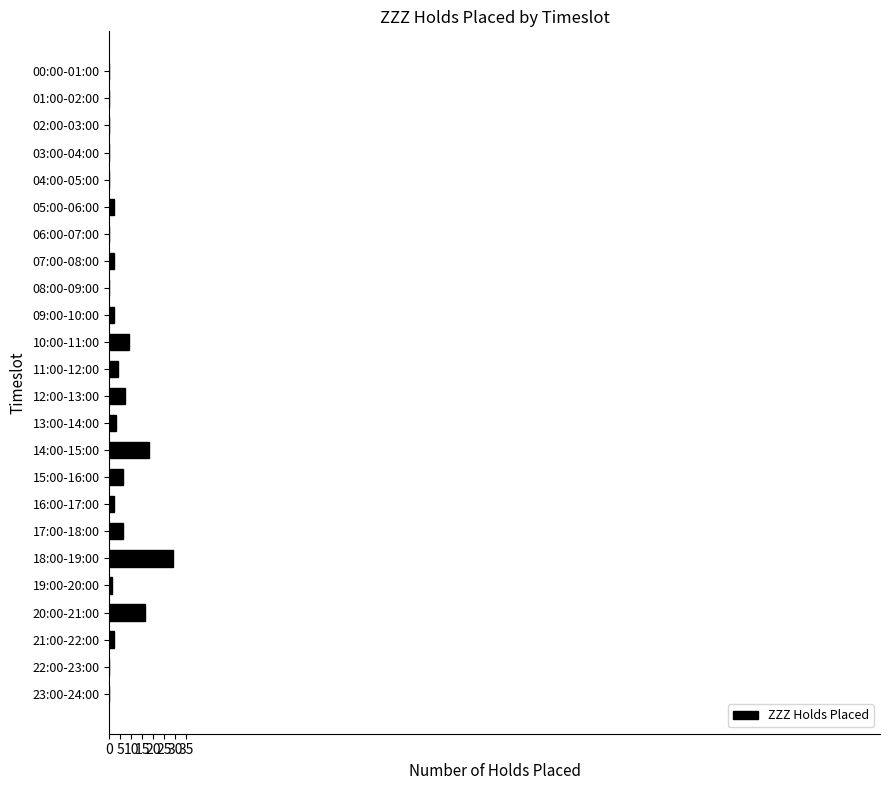

Is it true that the value at 22:00-23:00 is 13?

False